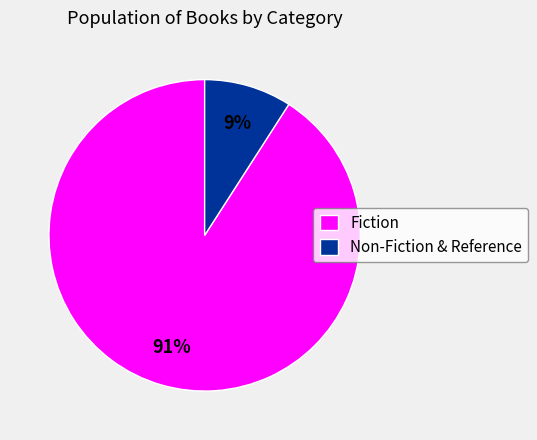

To the nearest percent, what percentage of the pie is Fiction?

91%